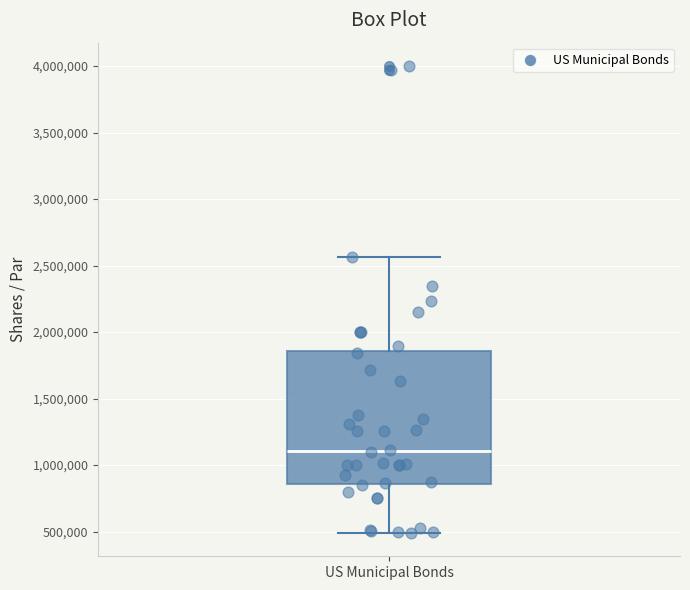

Read this box plot against the y-axis: the position of the median line, the range covered by the box, and the ends of both whiskers. The values are not printed on the chart, so give them approximately, as read against the axis.

median 1100000, box 850000 to 1850000, whiskers 500000 to 2550000